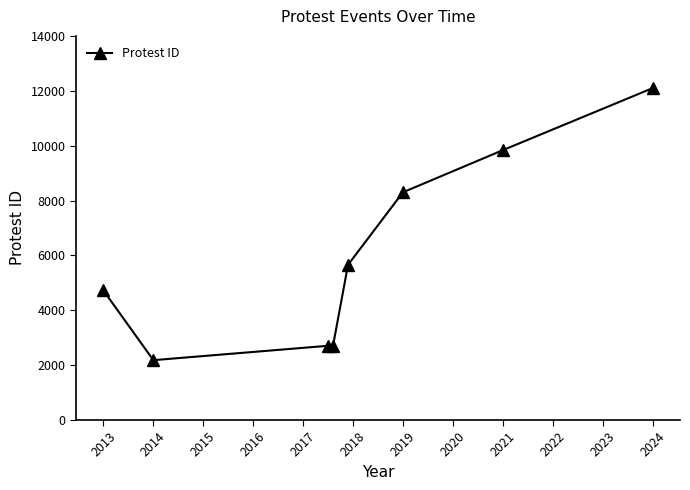

What is the difference between the maximum and second lowest values?

9389